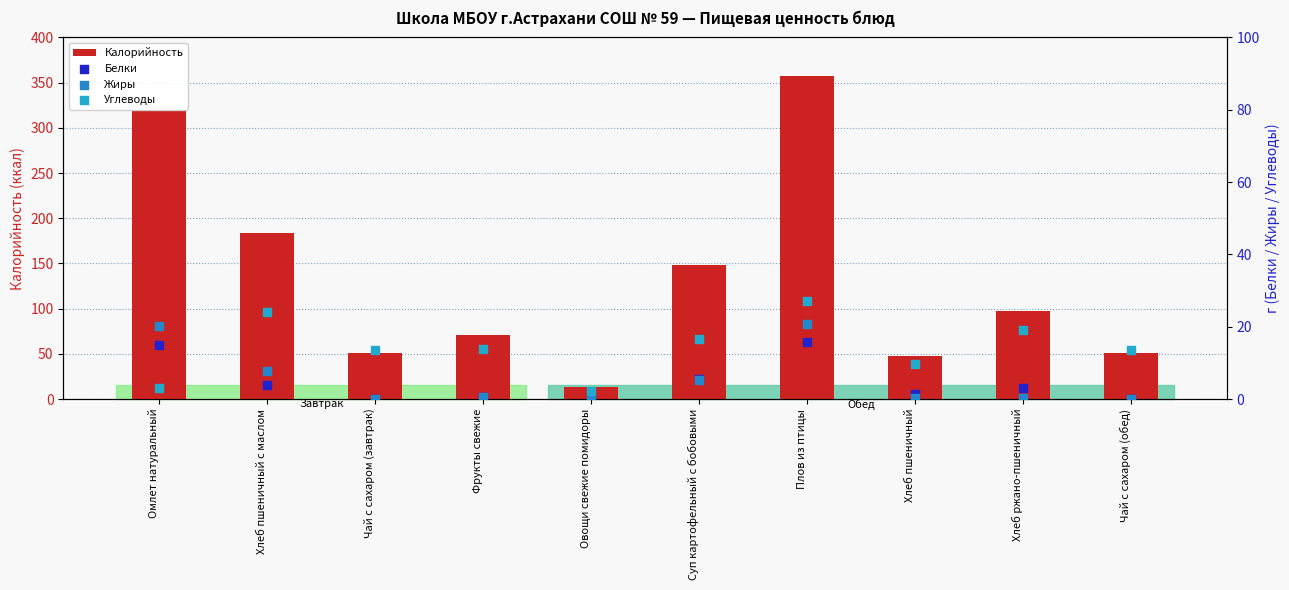

Which series reaches the maximum Y coordinate?

Калорийность